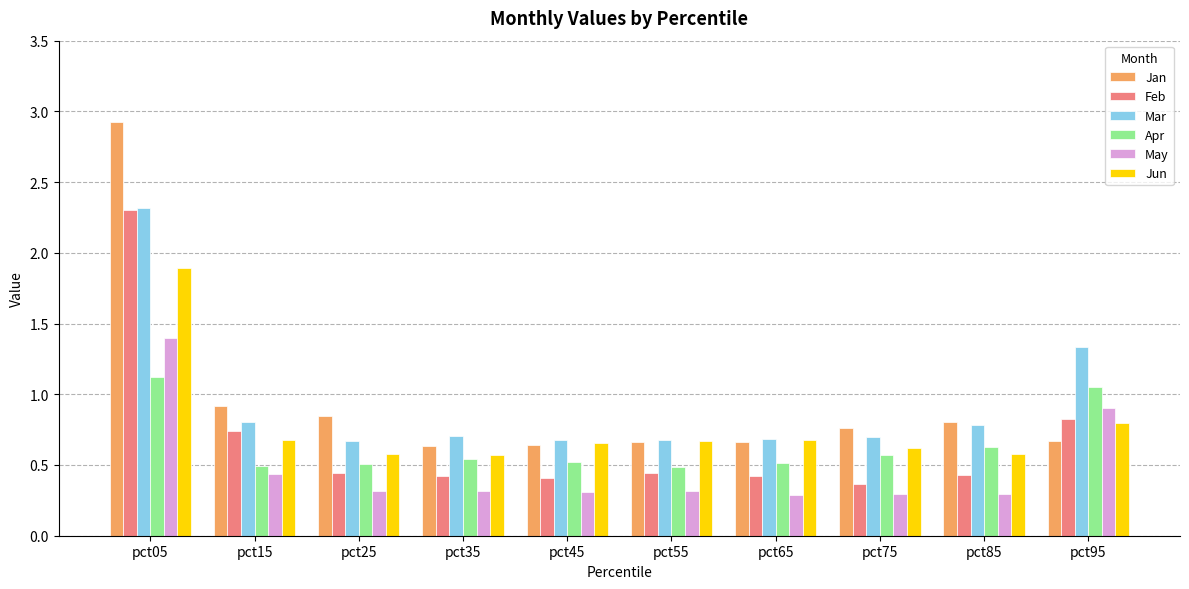

Which series has the widest spread of values?

Jan